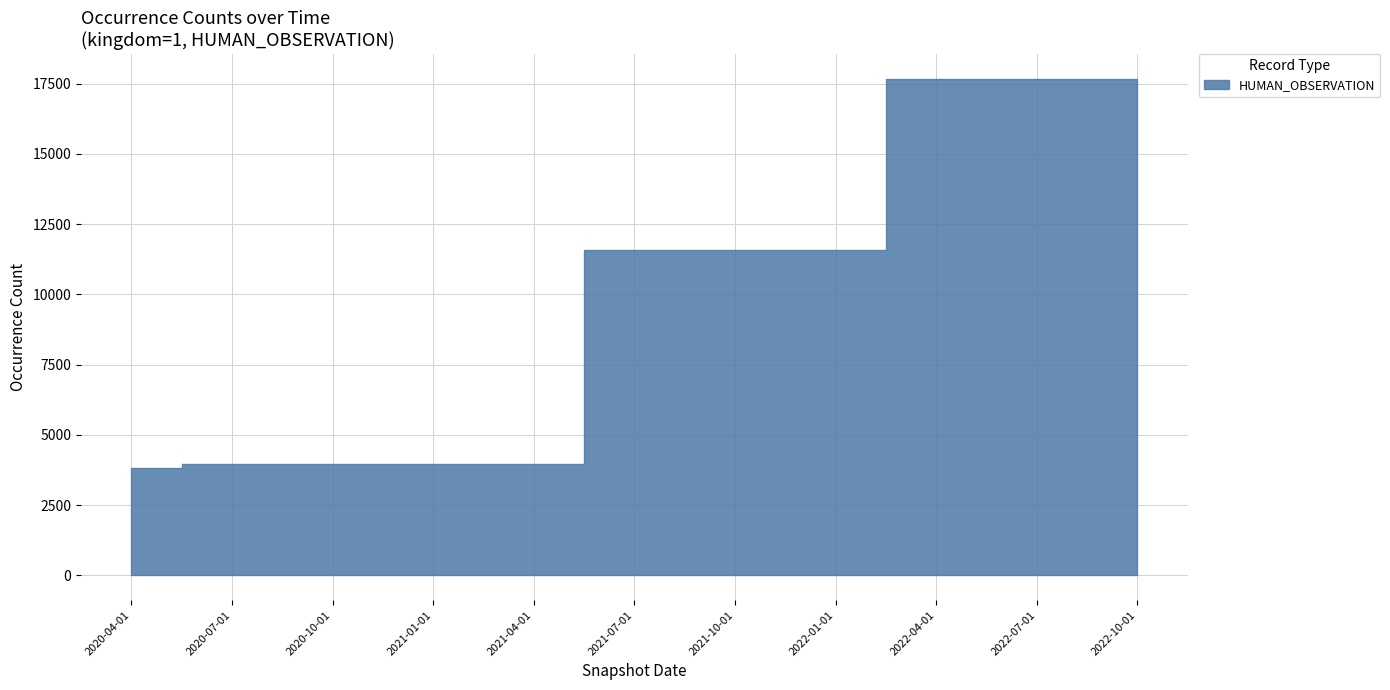

Reading left to right, transcribe all the data shown in this chart.

3812	3972	3972	3972	3972	11590	11590	11590	17673	17673	17673